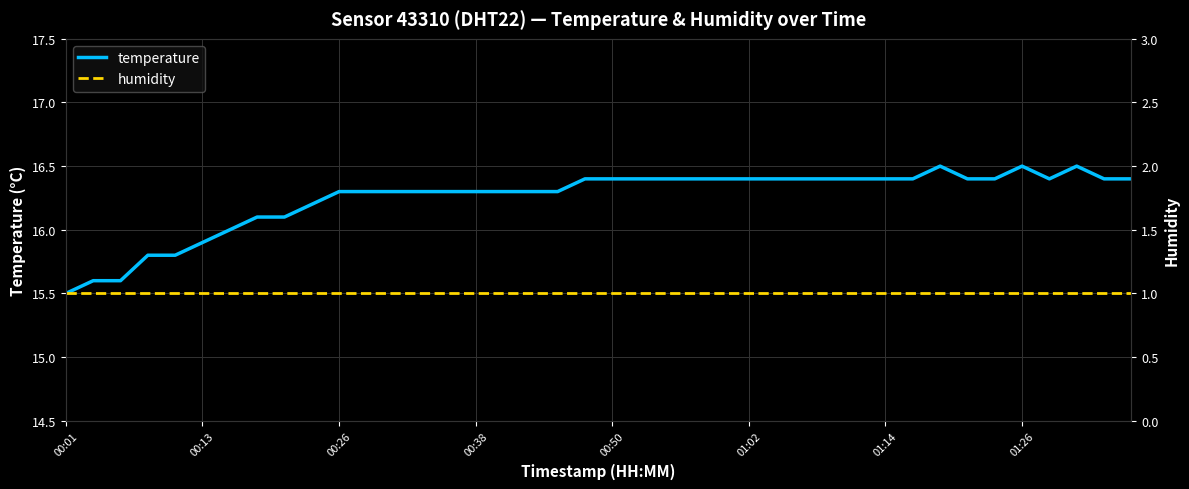

At which category does the chart reach its minimum across all series?

00:01